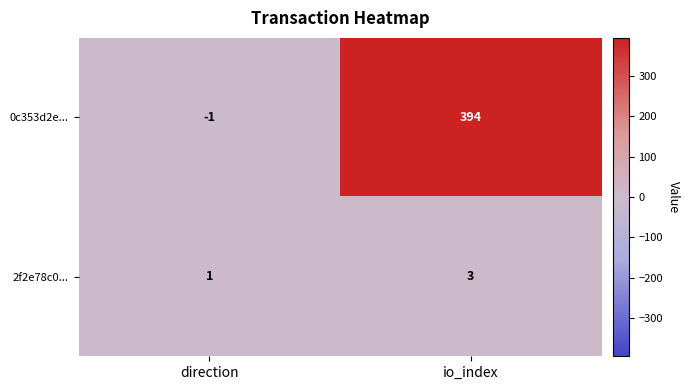

Which series has the largest total across all categories?

0c353d2e...